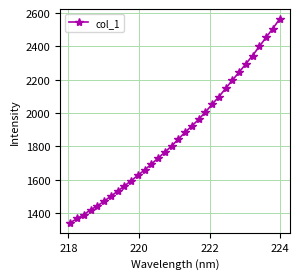

Is this an area chart (filled region under the line)?

No